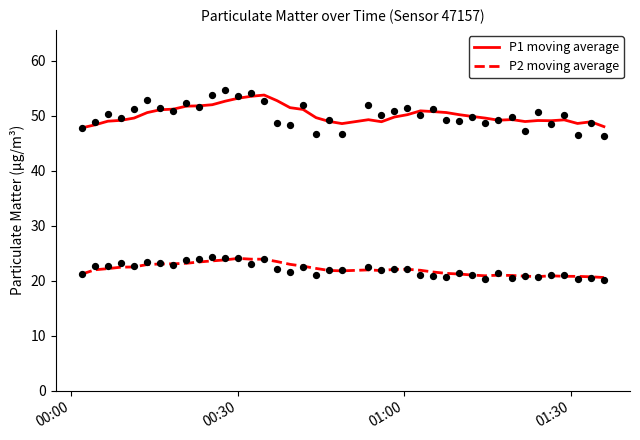

Which series has the widest spread of Y values?

P1 moving average